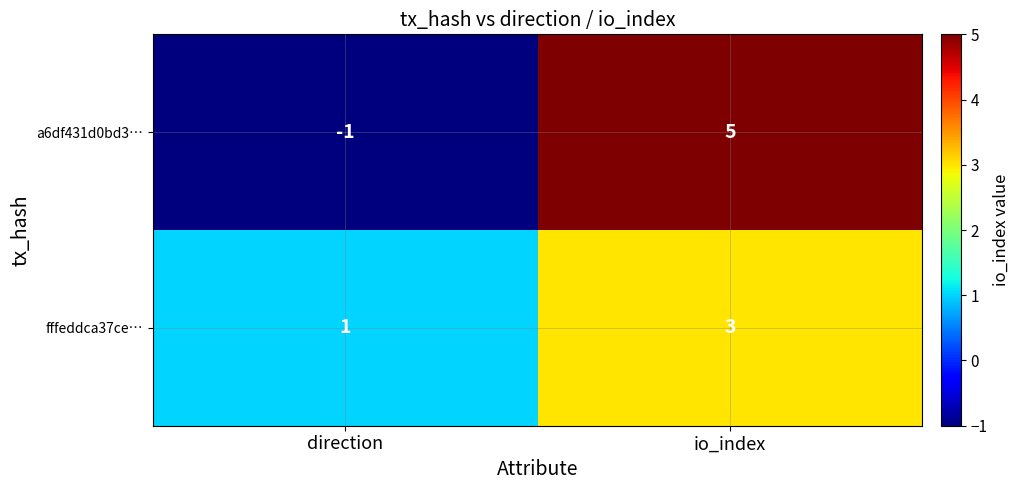

How many data points does each series have?

2